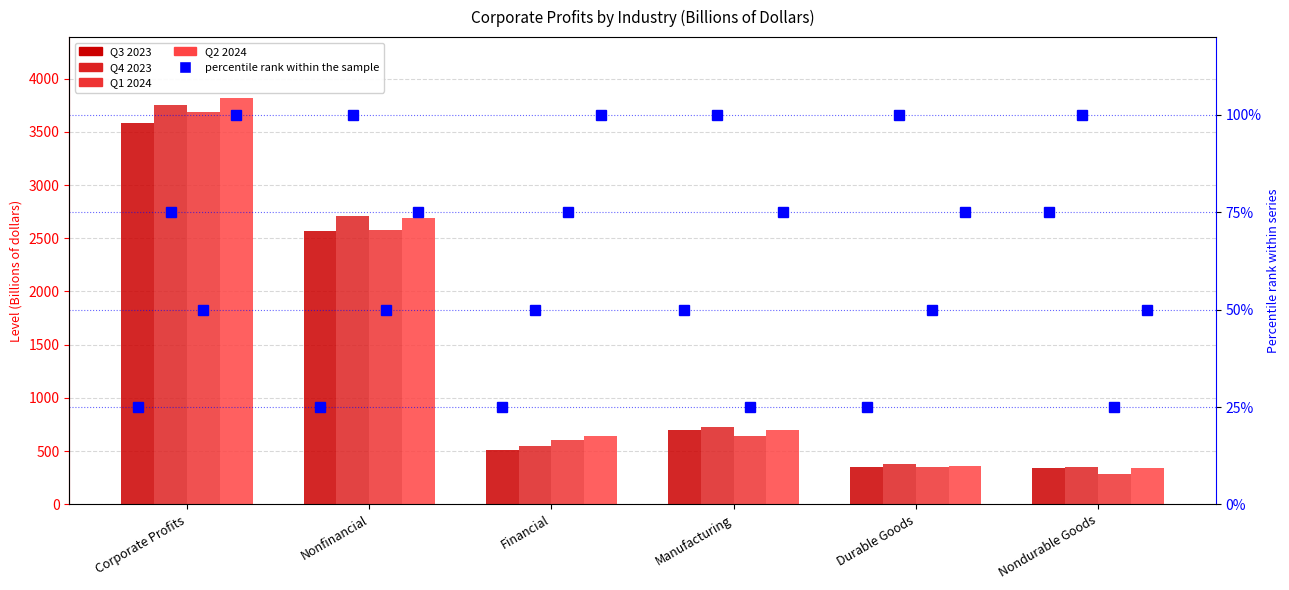

List the labels in order of Q3 2023 value, largest first.

Corporate Profits, Nonfinancial, Manufacturing, Financial, Durable Goods, Nondurable Goods